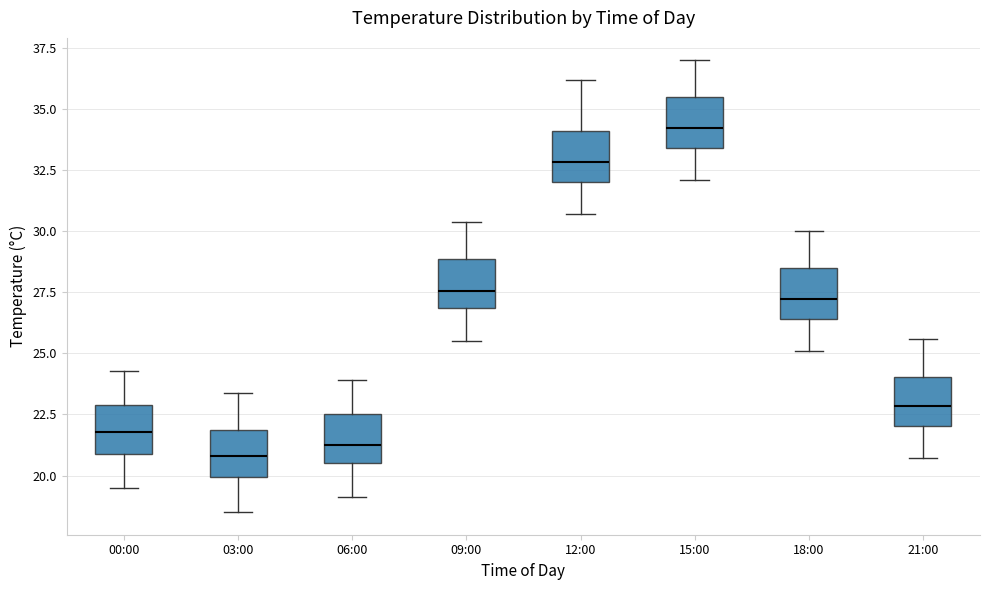

Reading left to right, read every box against the y-axis: the position of its median line, the range the box covers, and the ends of its whiskers. The values are not printed on the chart, so give them approximately, as read against the axis.

00:00: median 22.0, box 21.0 to 23.0, whiskers 19.5 to 24.5
03:00: median 21.0, box 20.0 to 22.0, whiskers 18.5 to 23.5
06:00: median 21.5, box 20.5 to 22.5, whiskers 19.0 to 24.0
09:00: median 27.5, box 27.0 to 29.0, whiskers 25.5 to 30.5
12:00: median 33.0, box 32.0 to 34.0, whiskers 30.5 to 36.0
15:00: median 34.5, box 33.5 to 35.5, whiskers 32.0 to 37.0
18:00: median 27.5, box 26.5 to 28.5, whiskers 25.0 to 30.0
21:00: median 23.0, box 22.0 to 24.0, whiskers 20.5 to 25.5